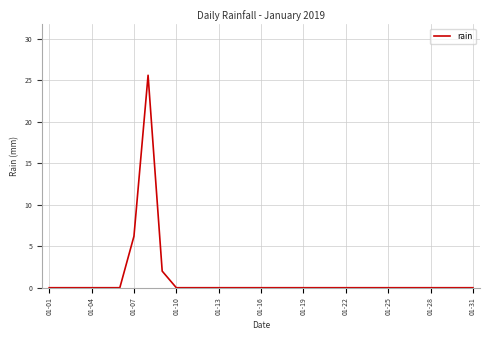

What is the greatest value displayed?

25.6